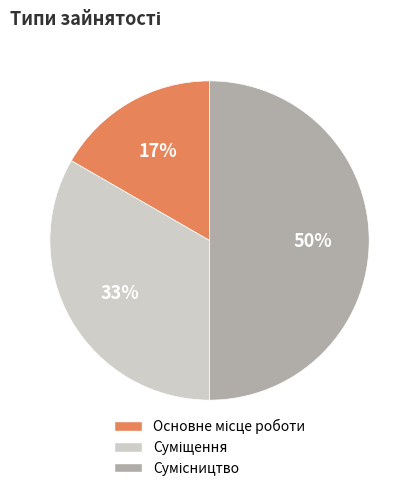

To the nearest percent, what is the difference between the largest and smallest slice percentages?

33%